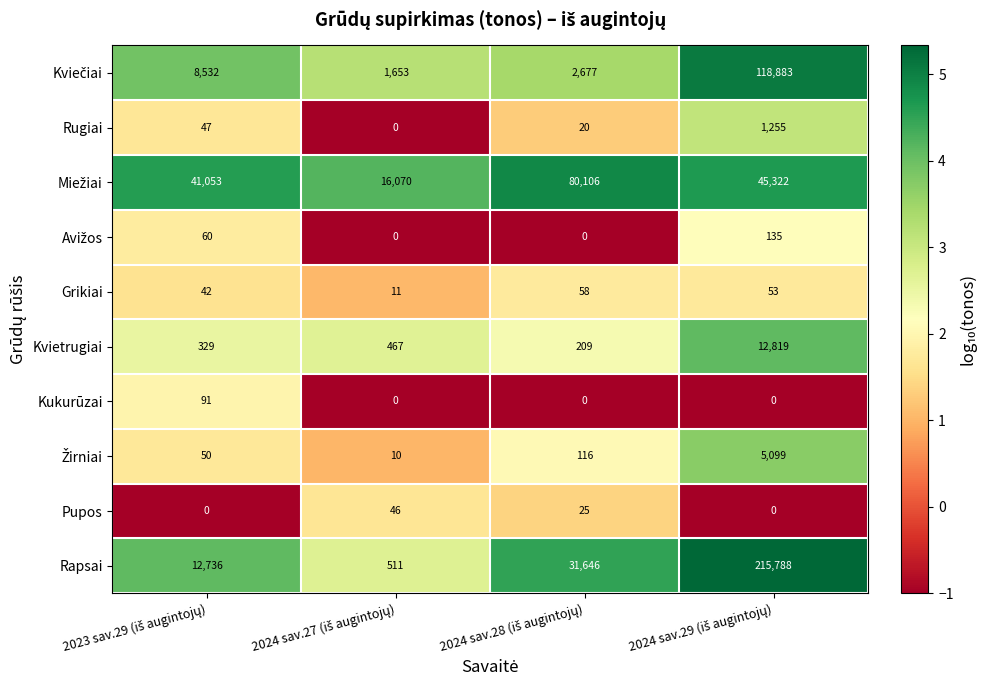

What is the difference between the second highest and second lowest values in the Rapsai series?

18910